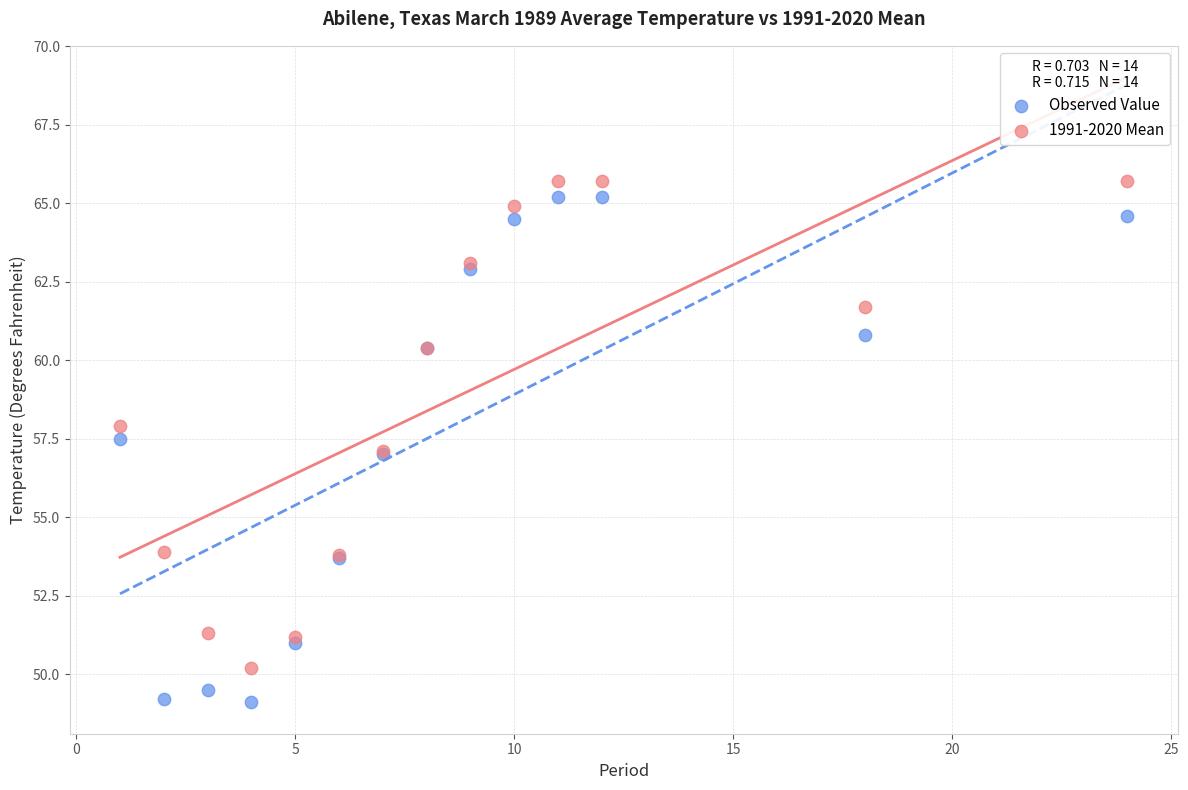

Which series reaches the minimum Y coordinate?

Observed Value